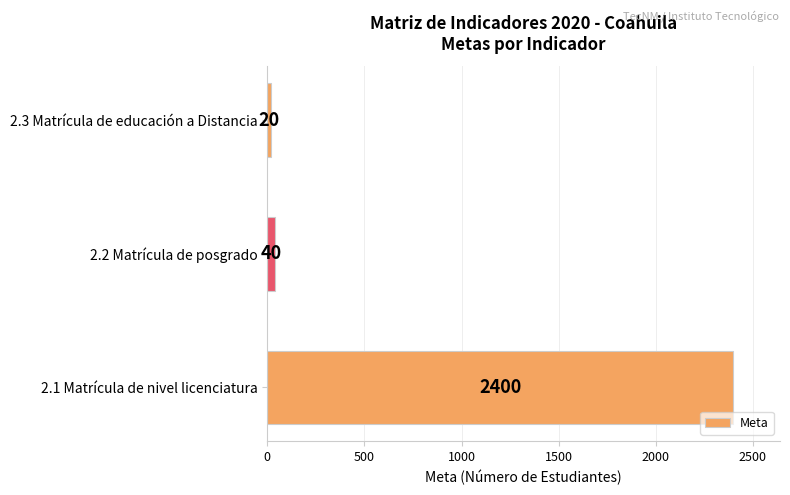

Reading bottom to top, transcribe all the data shown in this chart.

2.1 Matrícula de nivel licenciatura=2400	2.2 Matrícula de posgrado=40	2.3 Matrícula de educación a Distancia=20